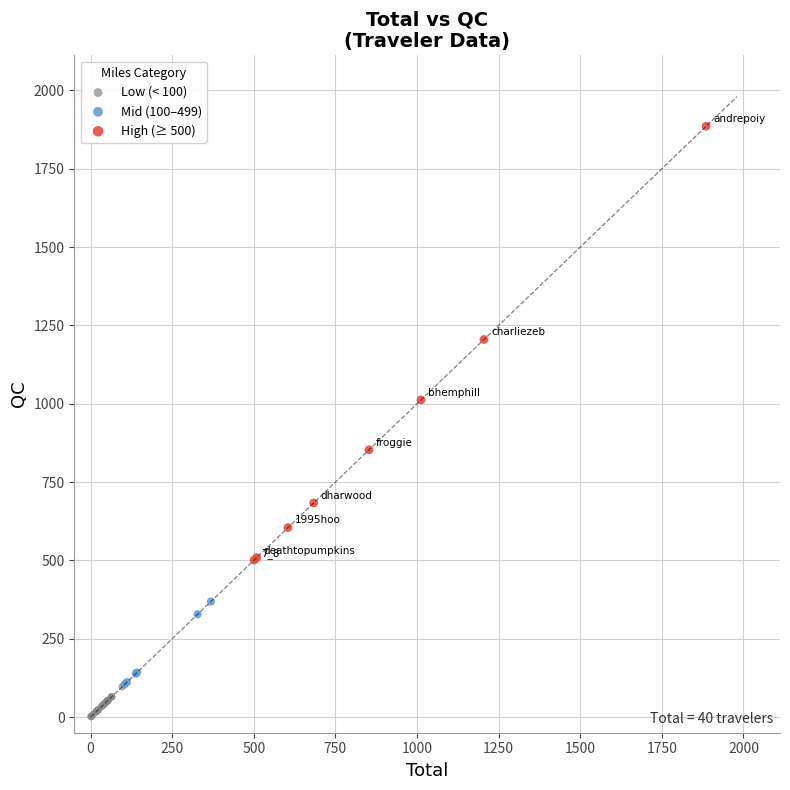

Which series reaches the minimum Y coordinate?

Low (< 100)